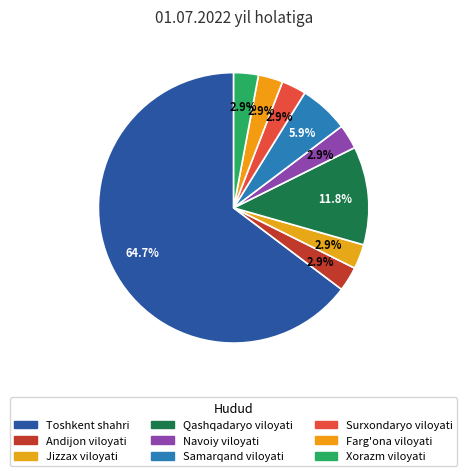

What percentage is the Navoiy viloyati slice, to the nearest percent?

3%